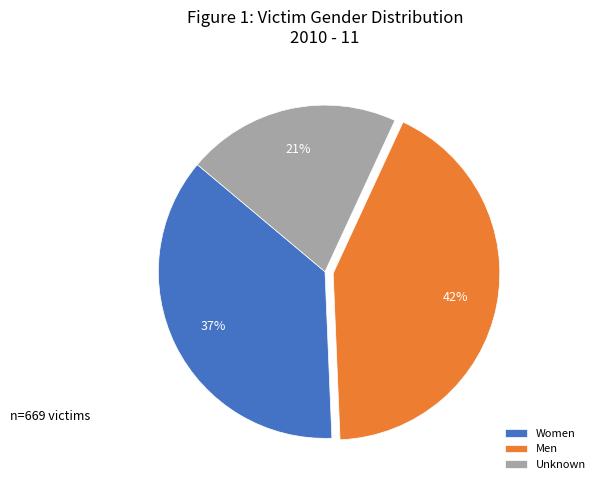

Is Men the majority of the pie?

No